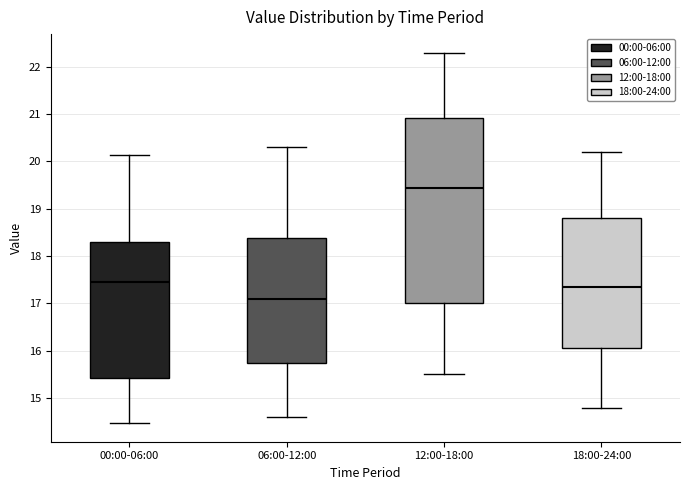

Where does the upper whisker of the box for 06:00-12:00 end on the y-axis? The values are not printed on the chart, so give them approximately, as read against the axis.

20.3